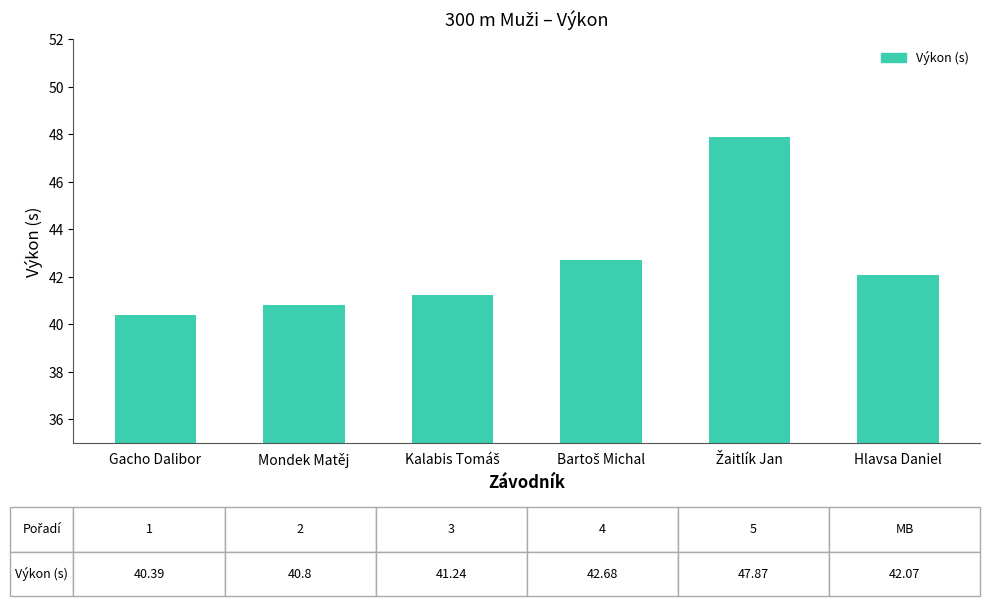

What is the minimum value shown in the chart?

40.4